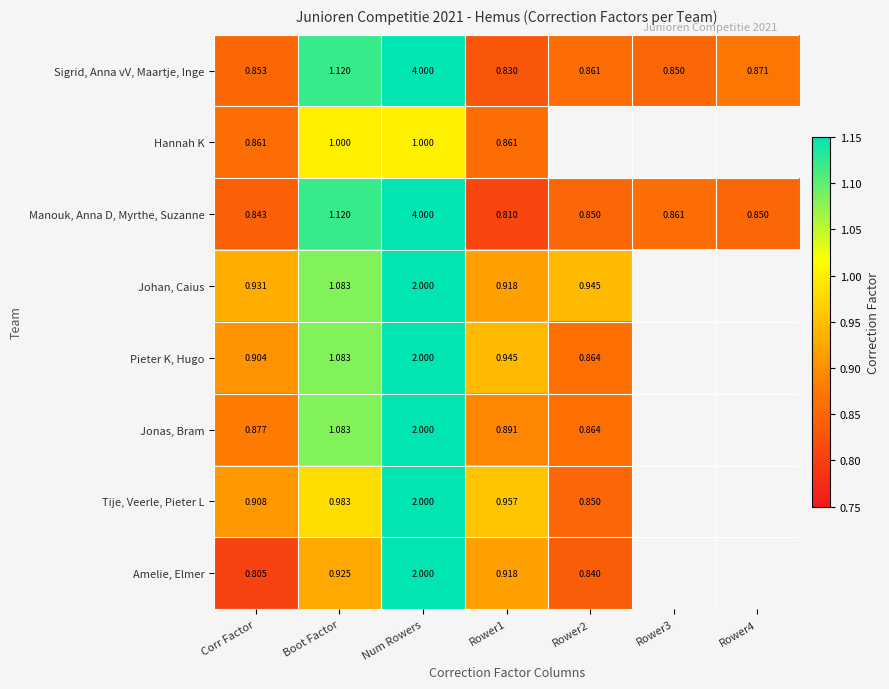

Where is Manouk, Anna D, Myrthe, Suzanne nearest to the value 2?

Boot Factor